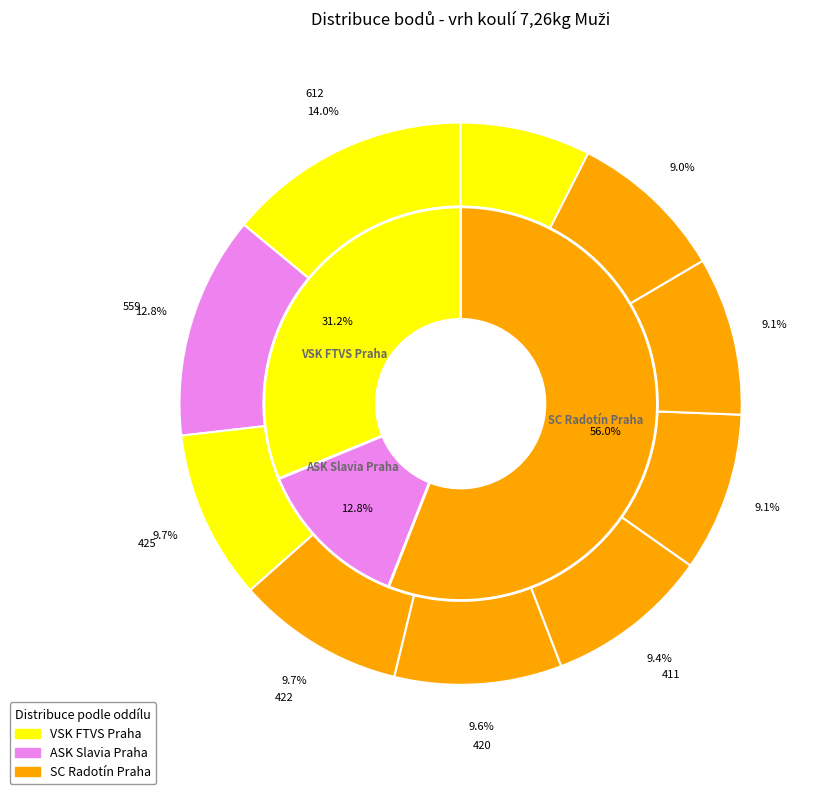

True or false: Junek Jakub accounts for 10% of the total.

True